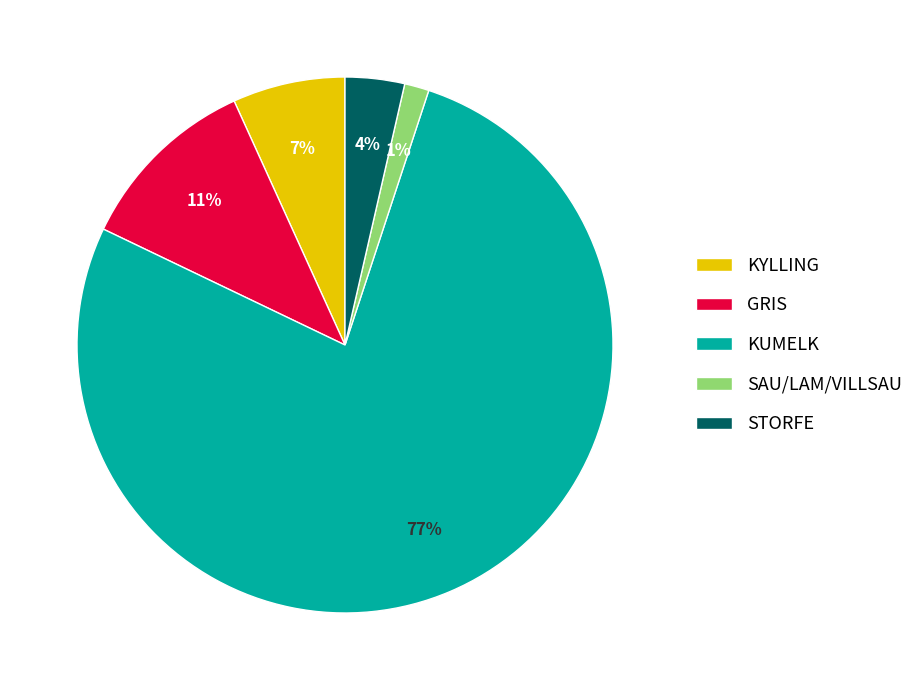

Rank the categories by value from lowest to highest.

SAU/LAM/VILLSAU, STORFE, KYLLING, GRIS, KUMELK